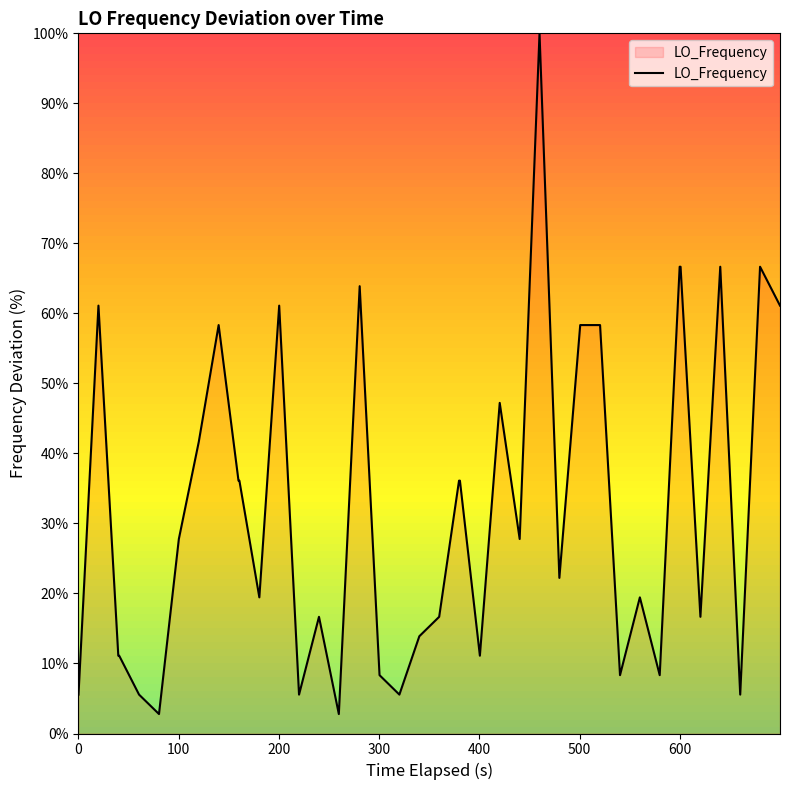

How many lines are shown in the chart?

1